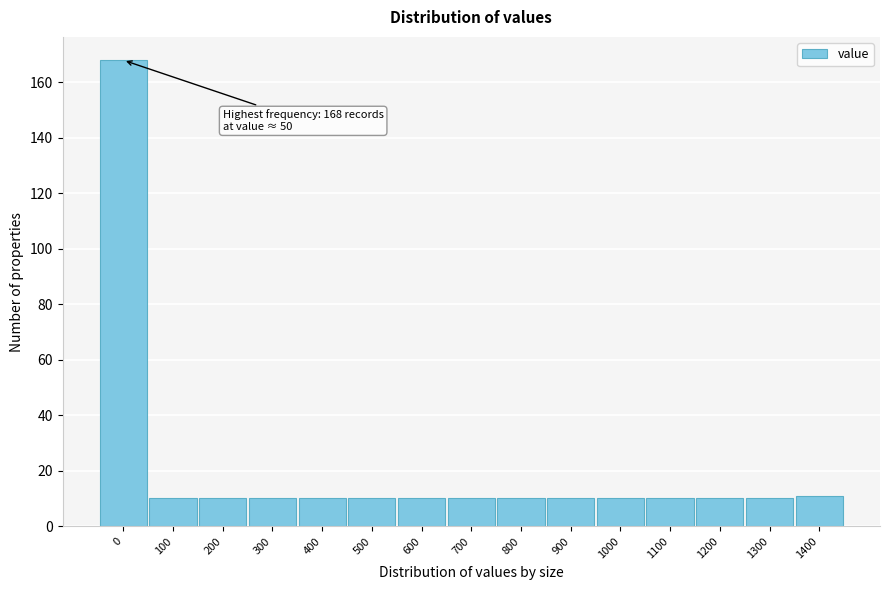

Reading right to left, list all the values displayed in this chart.

11	10	10	10	10	10	10	10	10	10	10	10	10	10	168